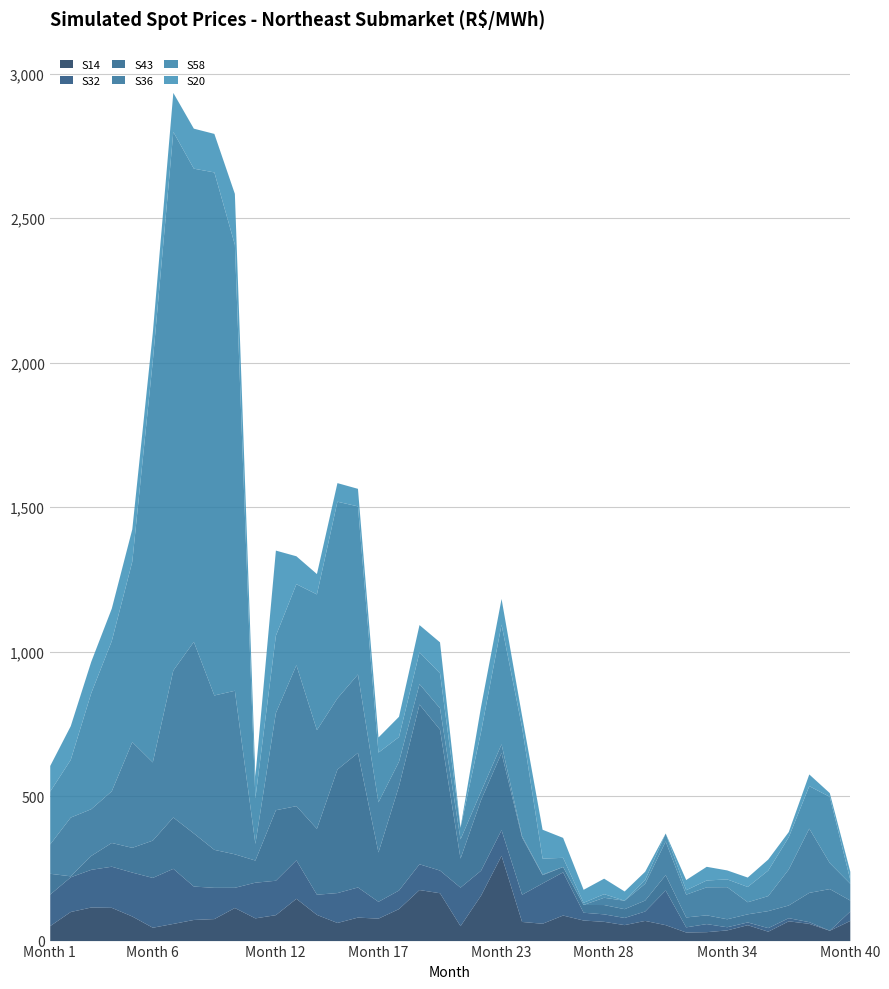

At which category does S43 reach its first local valley?

2